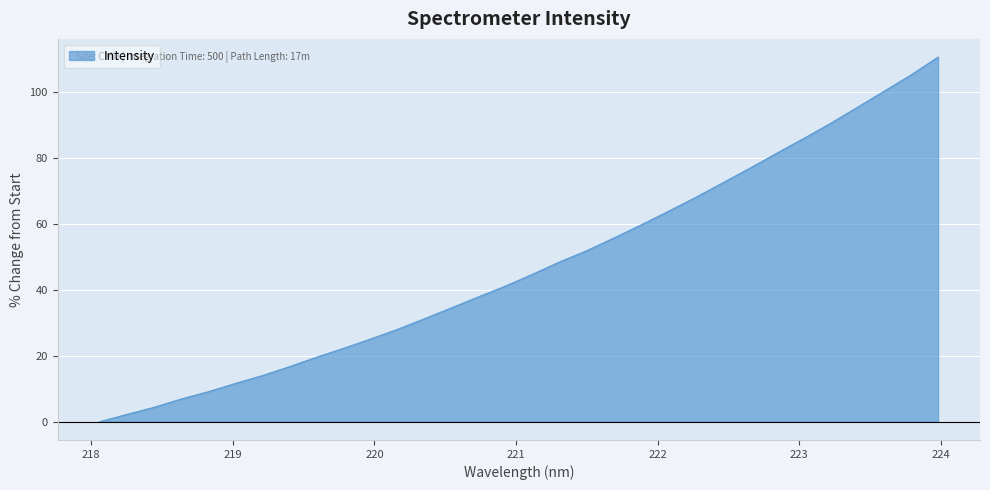

What is the greatest value displayed?

110.7